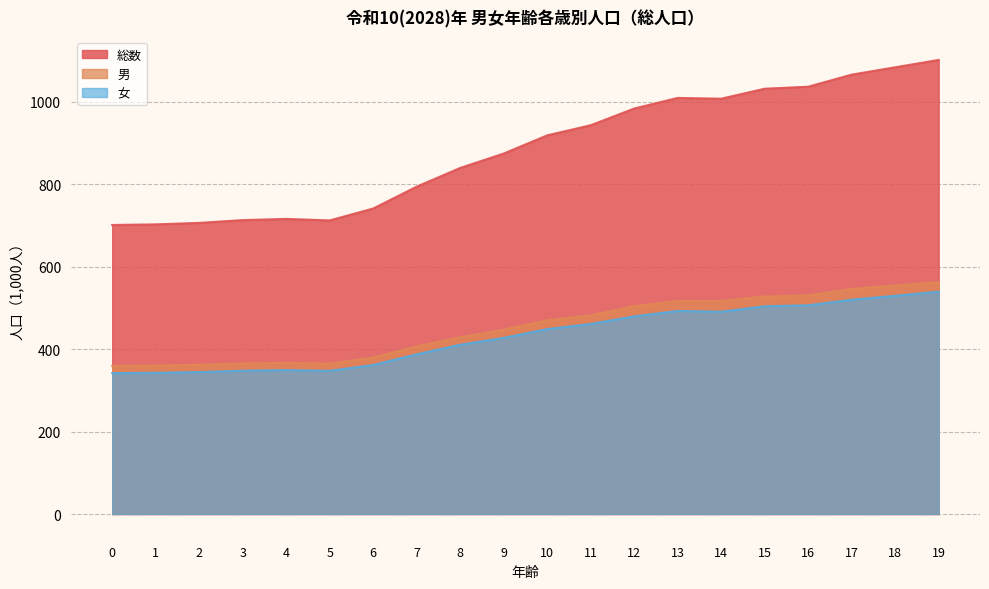

At how many categories does at least one series exceed 489?

20